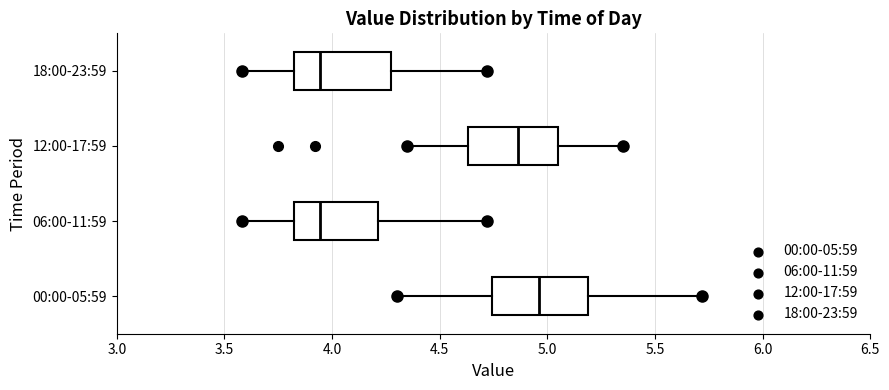

Where is the left edge of the box for 06:00-11:59 on the x-axis? The values are not printed on the chart, so give them approximately, as read against the axis.

3.80